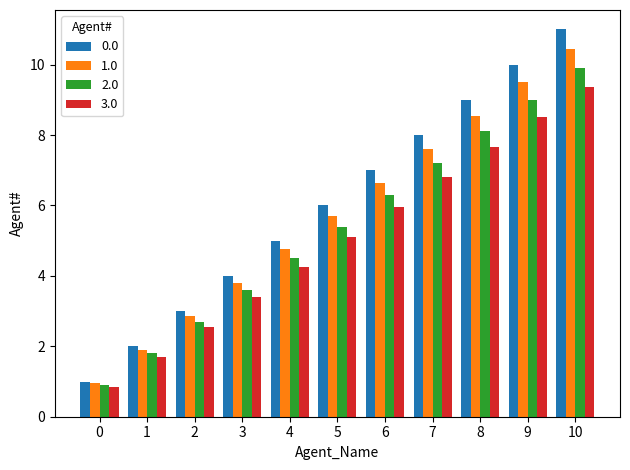

How many groups of bars are there?

11